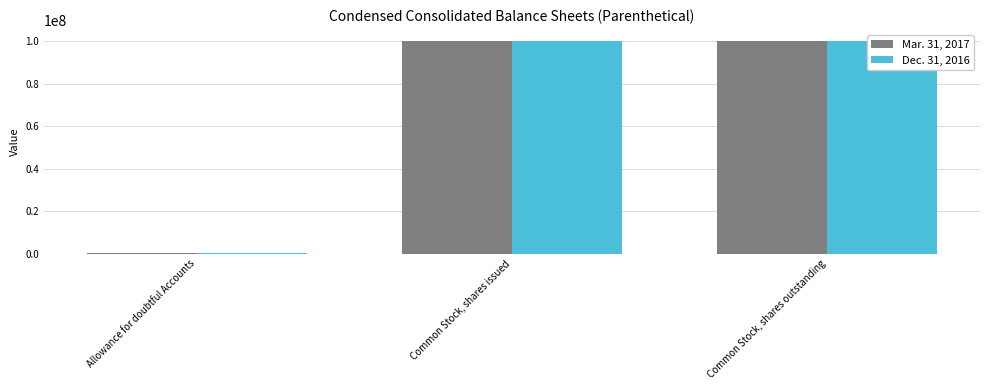

Which series changed the most between Common Stock, shares issued and Common Stock, shares outstanding?

Mar. 31, 2017